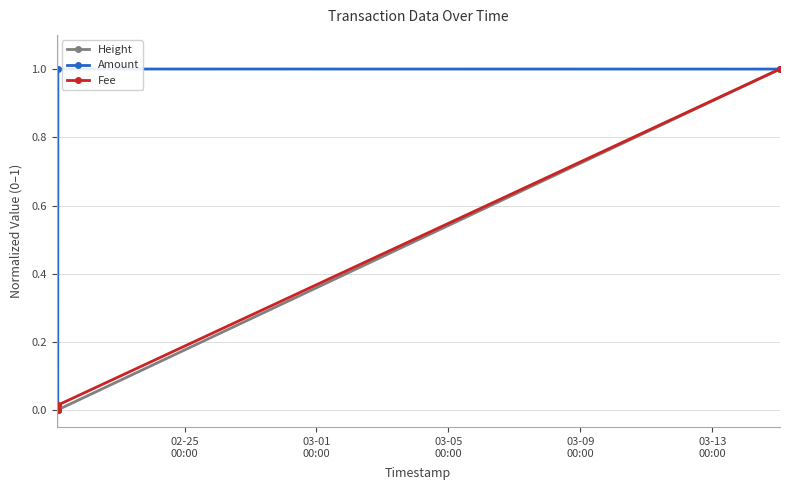

True or false: Fee has more than 0 points higher than both neighbors.

False